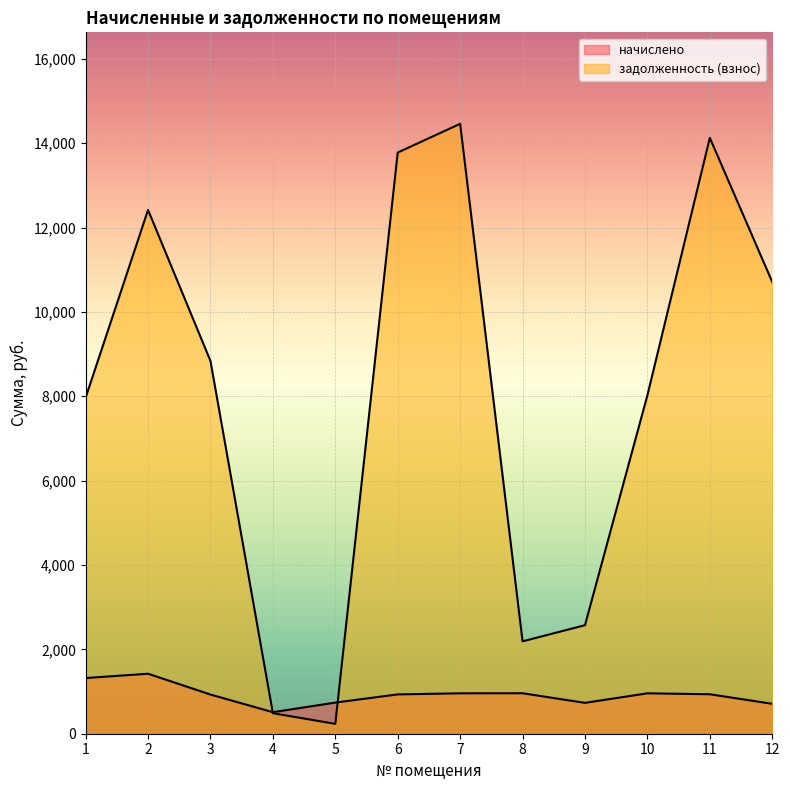

What is the spread (max minus min) of values at 10?

7066.2